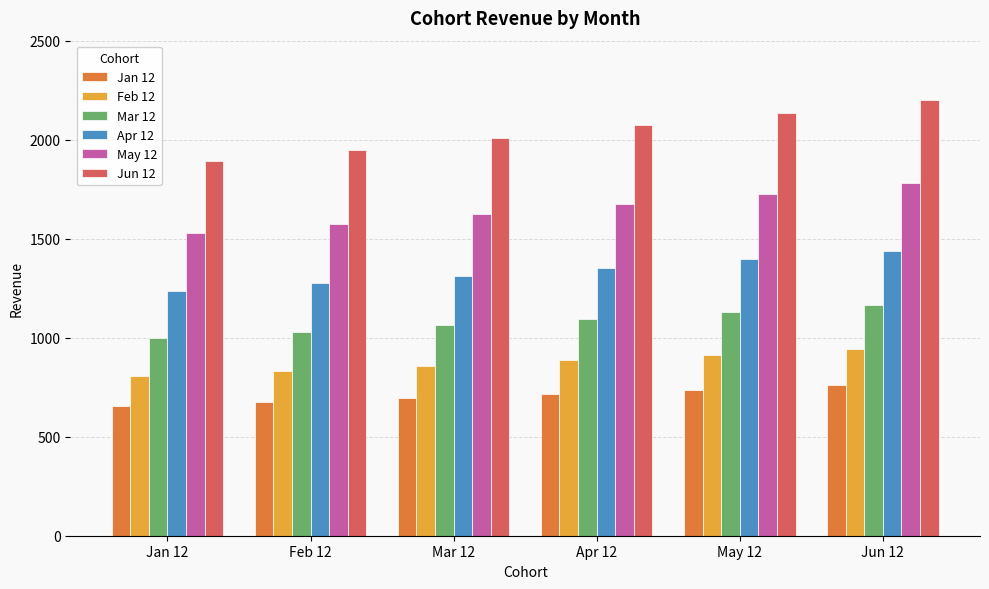

Reading right to left, what are all the values shown in this chart?

Jan 12: Jun 12=760.2	May 12=737.4	Apr 12=715.3	Mar 12=693.8	Feb 12=673.0	Jan 12=652.8
Feb 12: Jun 12=940.5	May 12=912.3	Apr 12=884.9	Mar 12=858.4	Feb 12=832.6	Jan 12=807.6
Mar 12: Jun 12=1163.5	May 12=1128.6	Apr 12=1094.7	Mar 12=1061.9	Feb 12=1030.0	Jan 12=999.1
Apr 12: Jun 12=1439.4	May 12=1396.2	Apr 12=1354.3	Mar 12=1313.7	Feb 12=1274.3	Jan 12=1236.0
May 12: Jun 12=1780.7	May 12=1727.3	Apr 12=1675.4	Mar 12=1625.2	Feb 12=1576.4	Jan 12=1529.1
Jun 12: Jun 12=2202.9	May 12=2136.8	Apr 12=2072.7	Mar 12=2010.5	Feb 12=1950.2	Jan 12=1891.7